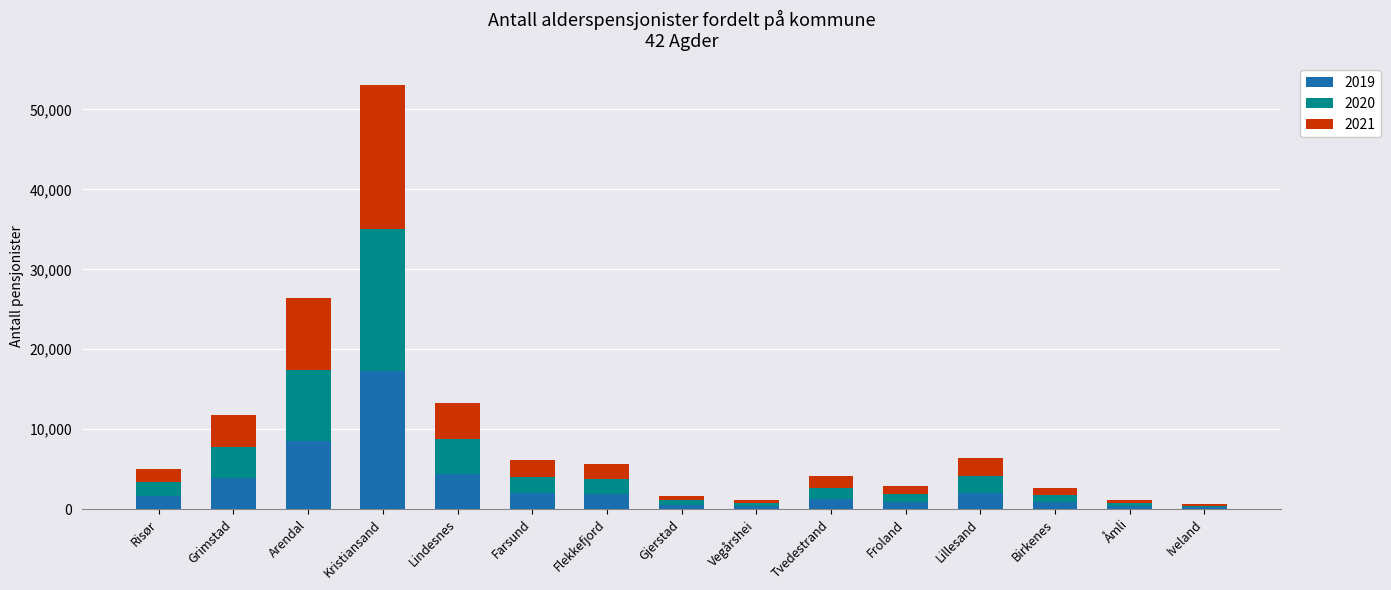

Count the number of categories in the chart.

15